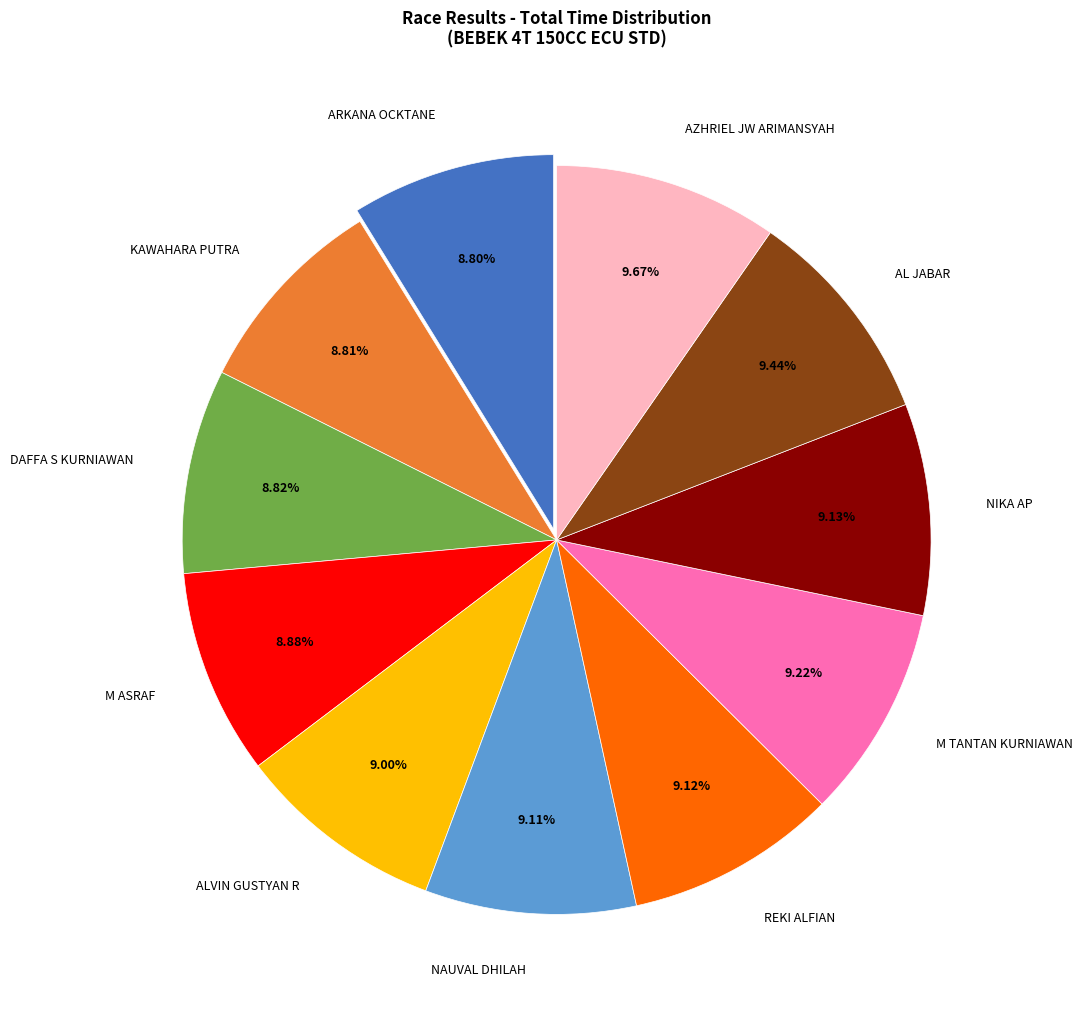

Is the sum of M ASRAF and ALVIN GUSTYAN R greater than half?

No